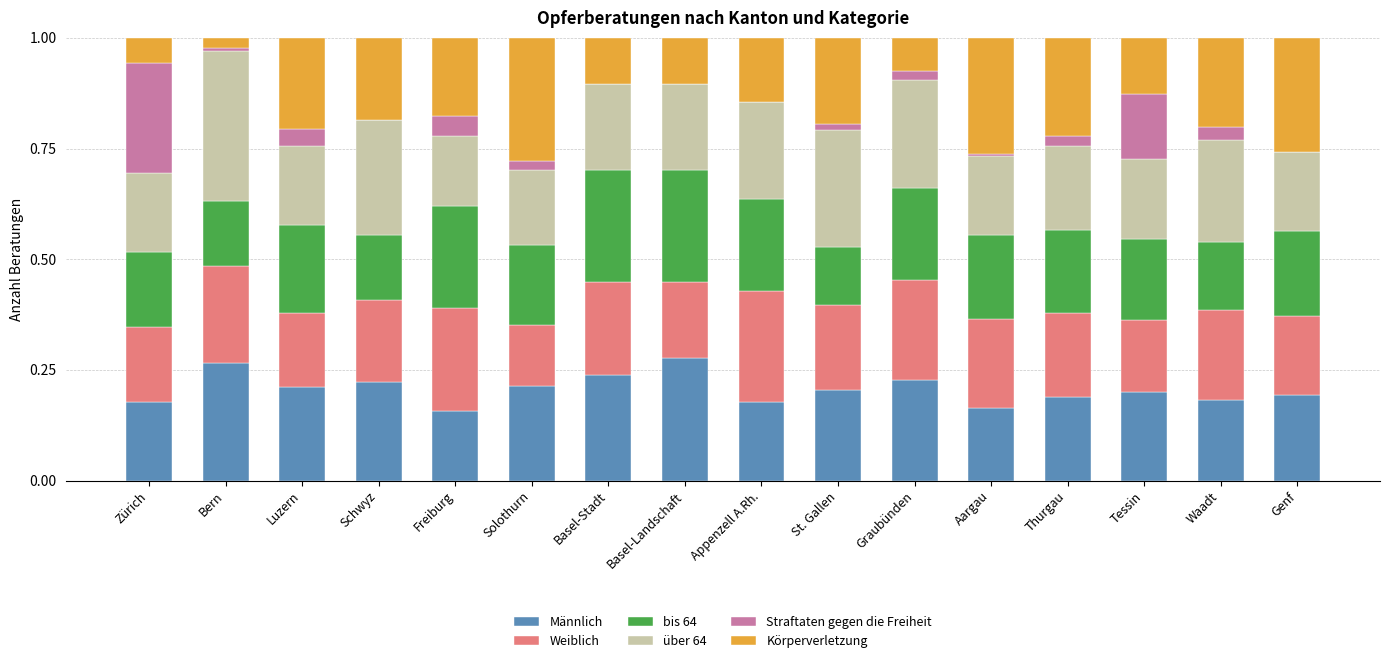

What is the total value across all series at Freiburg?

1.0